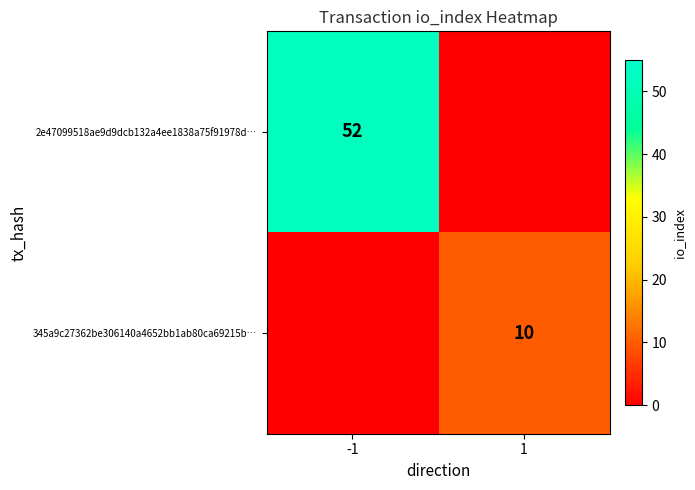

Which has a higher value, -1 or 1?

-1